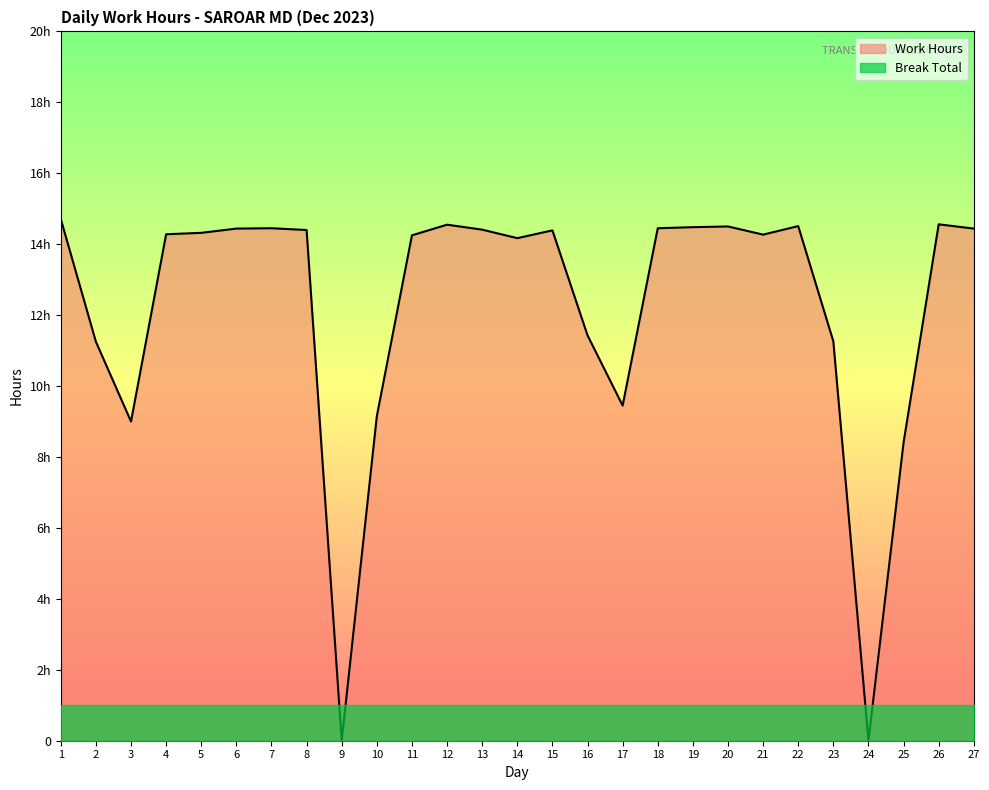

List the labels in order of value, largest first.

1, 26, 12, 22, 20, 19, 7, 18, 6, 27, 13, 8, 15, 5, 4, 21, 11, 14, 16, 23, 2, 17, 10, 3, 25, 9, 24